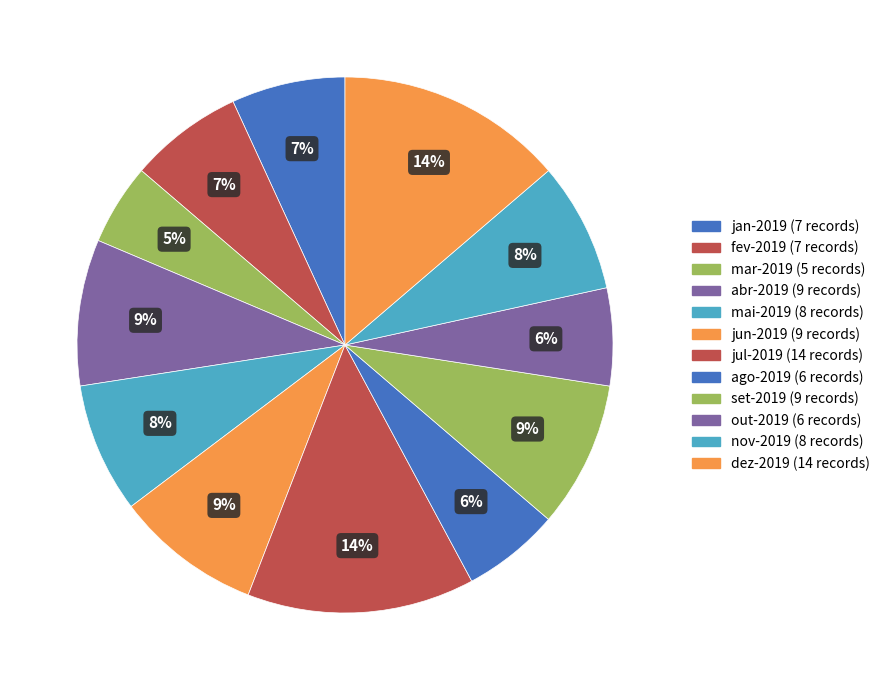

To the nearest percent, what percentage of the pie is mai-2019?

8%